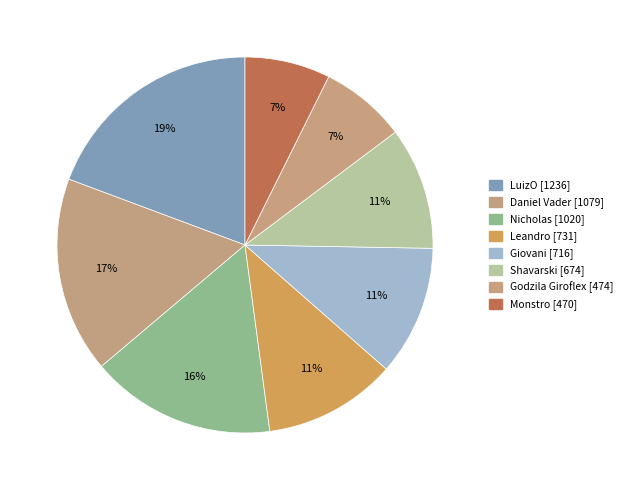

What is the smallest slice in the pie chart?

Monstro